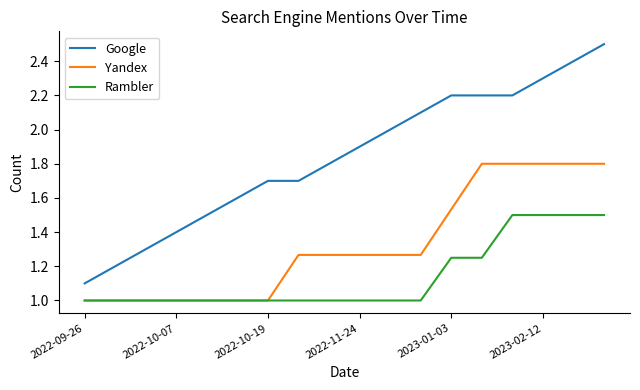

True or false: Rambler and Google cross at least once.

False